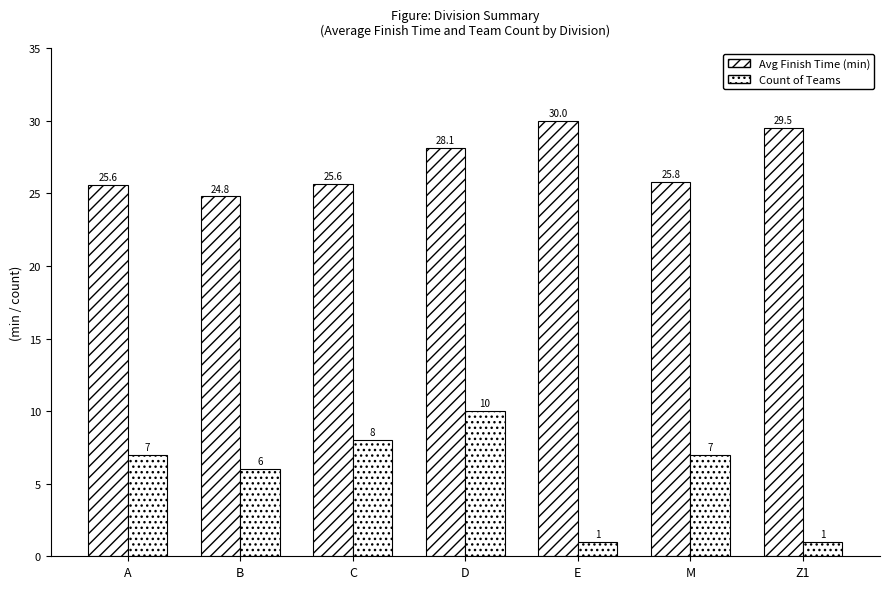

Count the number of data series in this chart.

2